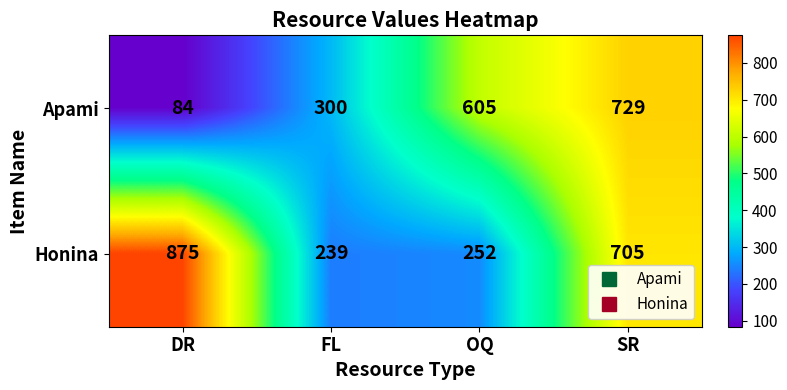

Reading right to left, transcribe all the data shown in this chart.

Apami: 729	605	300	84
Honina: 705	252	239	875